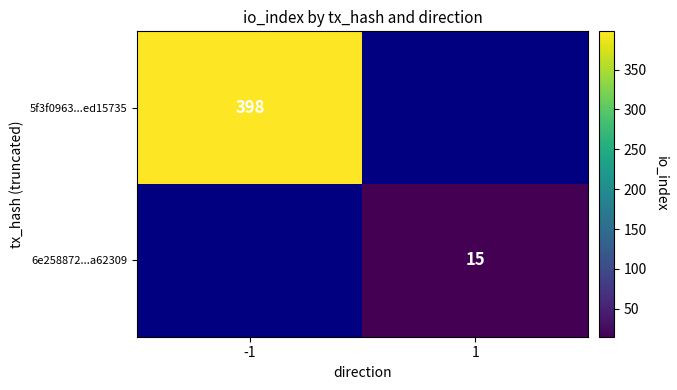

The 5f3f0963...ed15735 series shows 398 at -1. True or false?

True